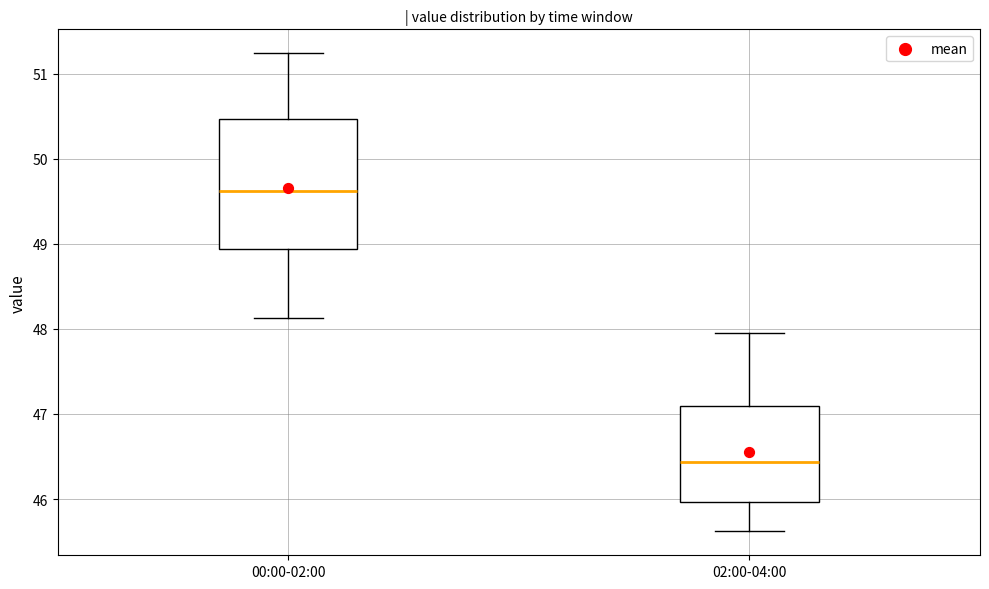

Where is the upper edge of the box for 02:00-04:00 on the y-axis? The values are not printed on the chart, so give them approximately, as read against the axis.

47.1